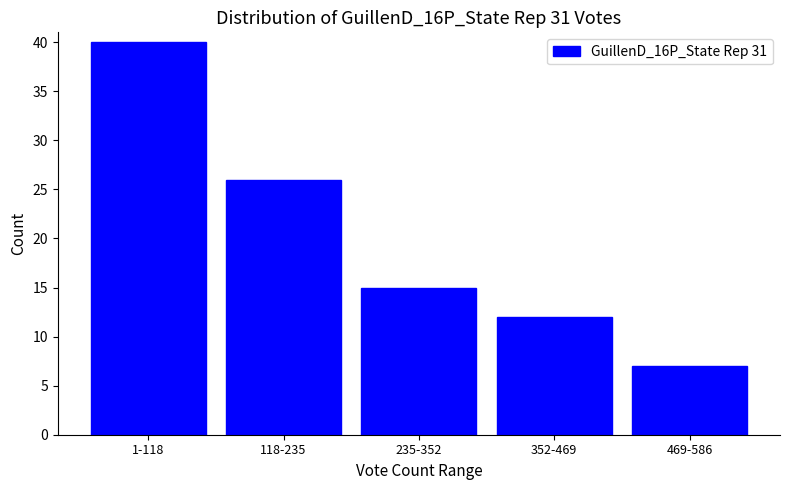

Reading right to left, what are all the values shown in this chart?

7	12	15	26	40